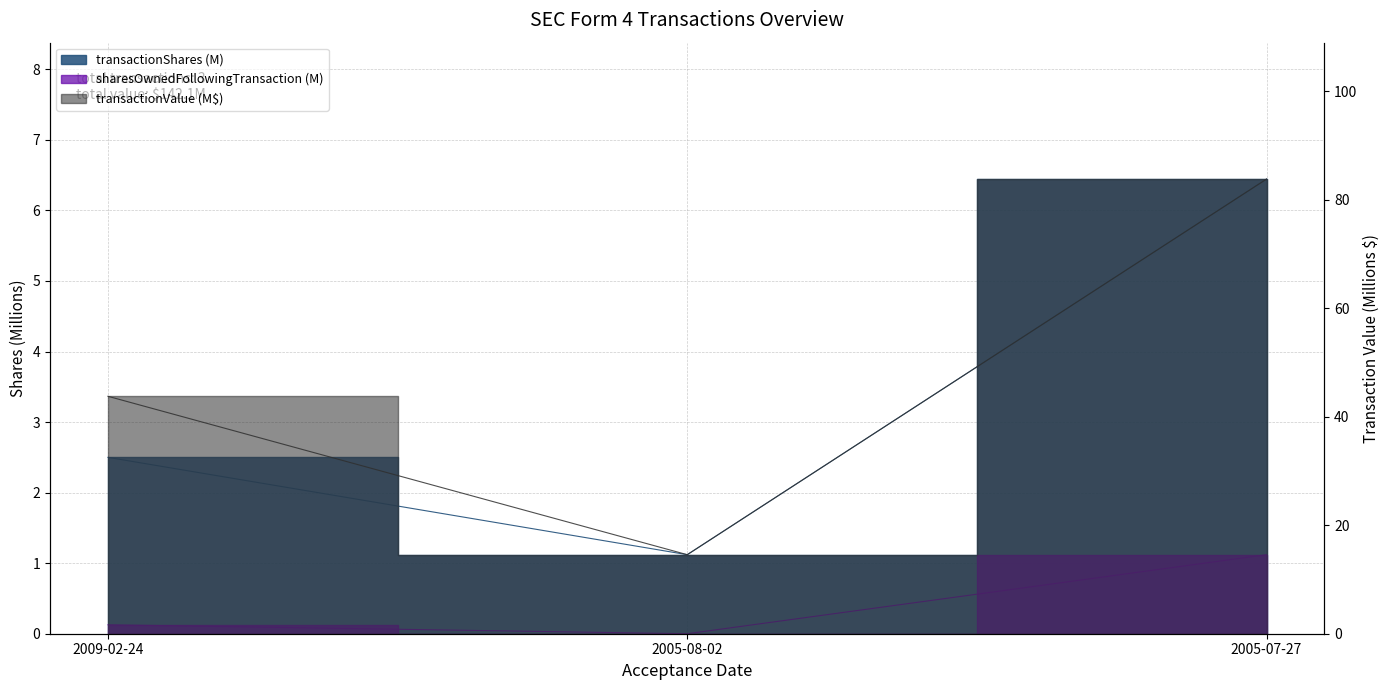

How many lines are shown in the chart?

3